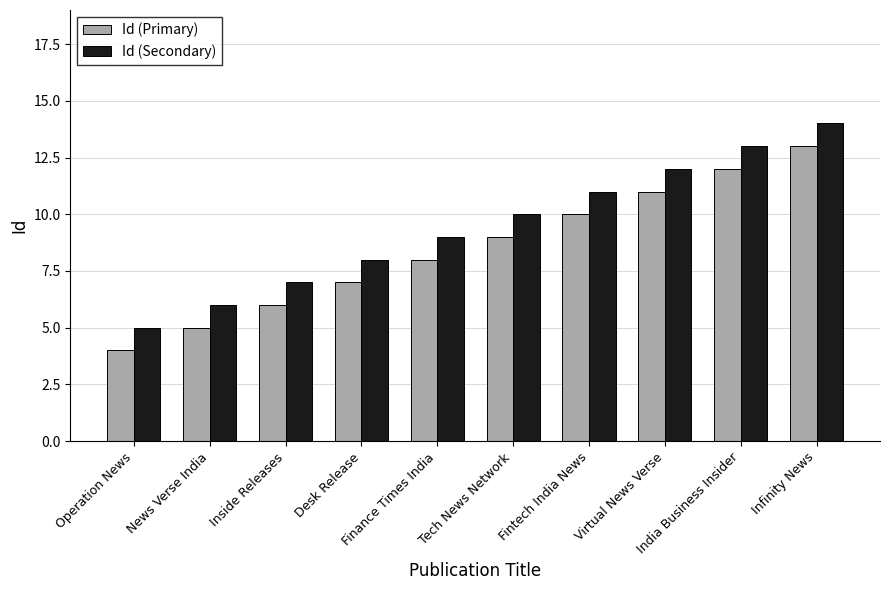

How many bars are there in total?

20